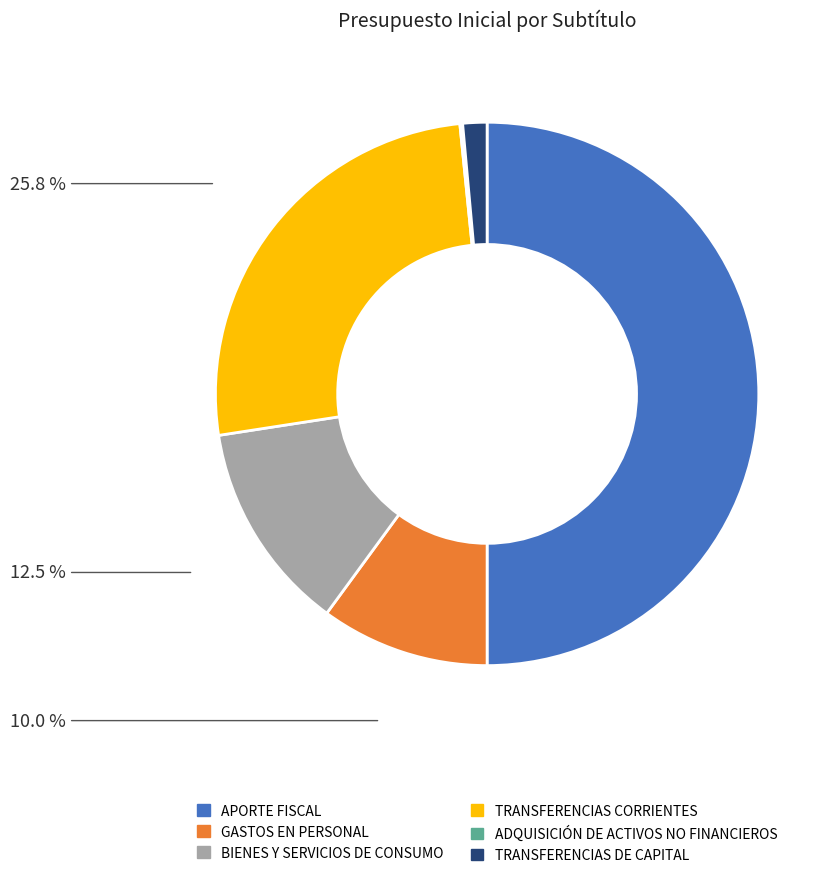

What portion of the pie excludes TRANSFERENCIAS CORRIENTES?

74.2%